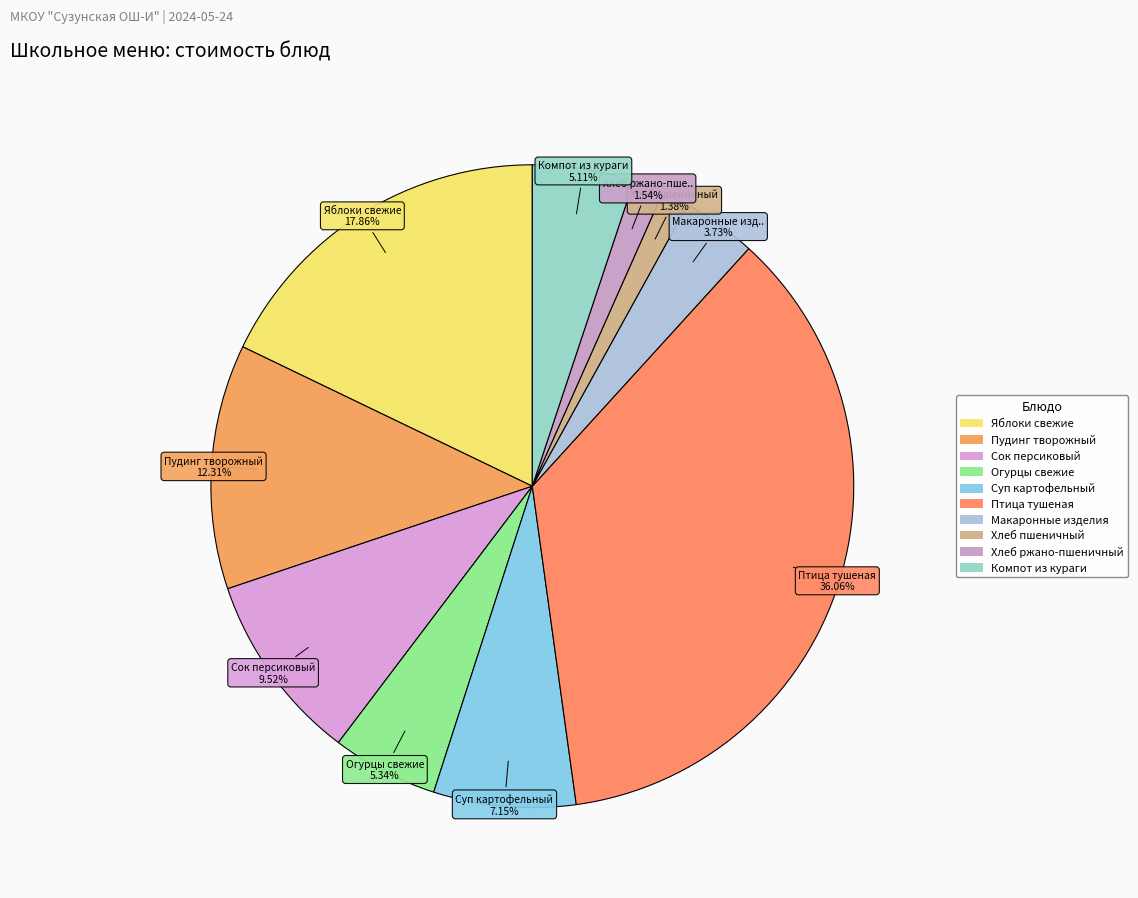

Which slice is the largest?

Птица тушеная